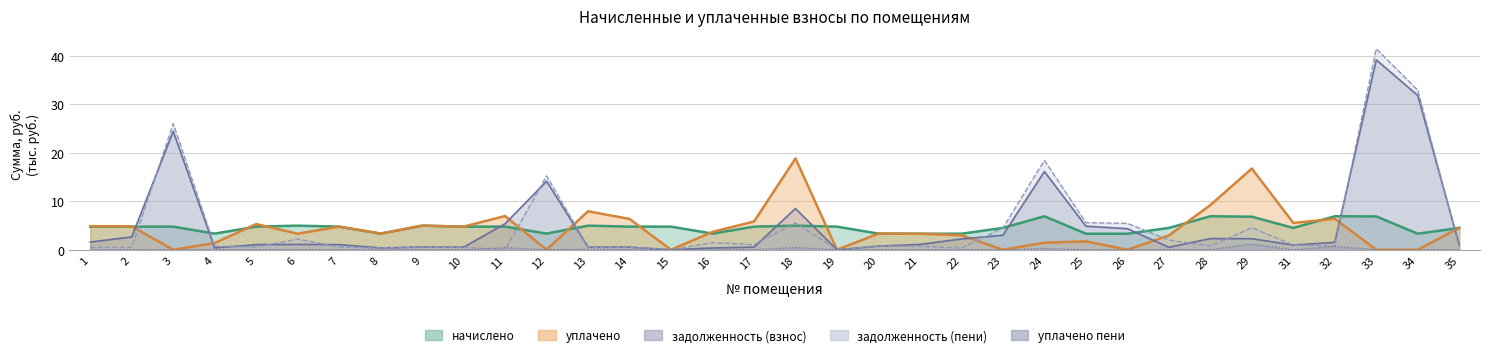

Between which two adjacent categories do задолженность (пени) and уплачено пени first intersect?

10 and 11